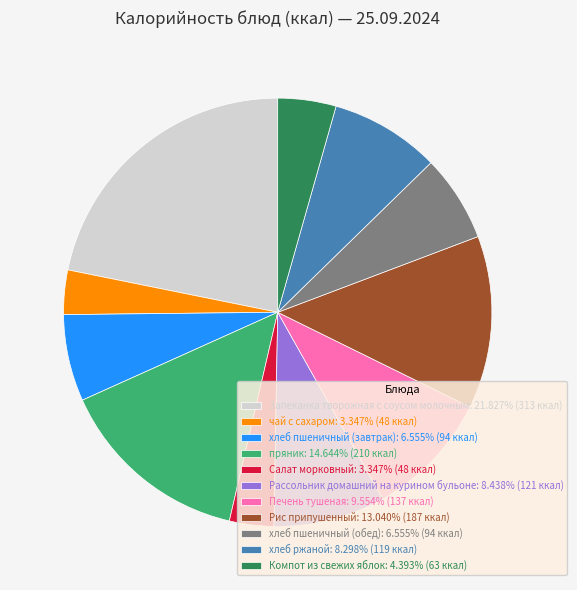

How many segments does this pie chart have?

11